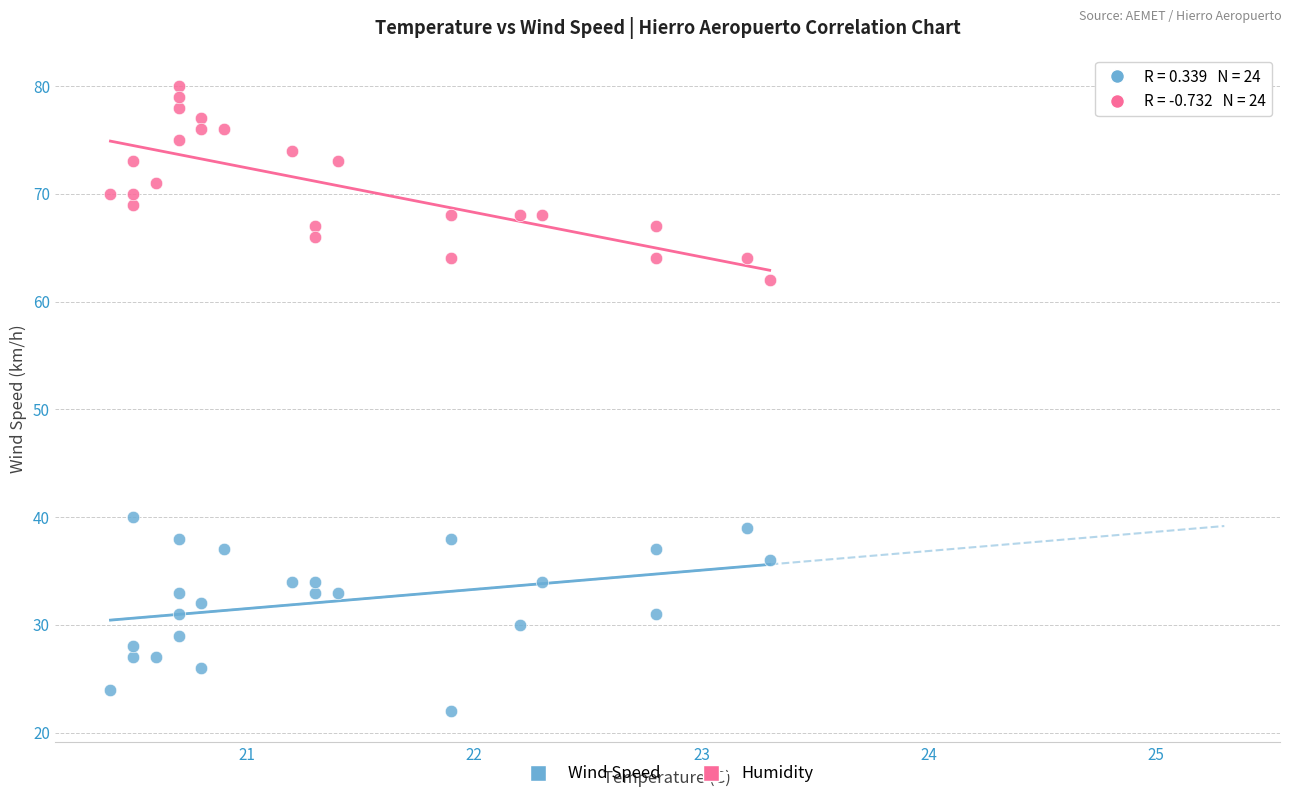

Across all data points, what is the range of Y values (max minus min)?

58